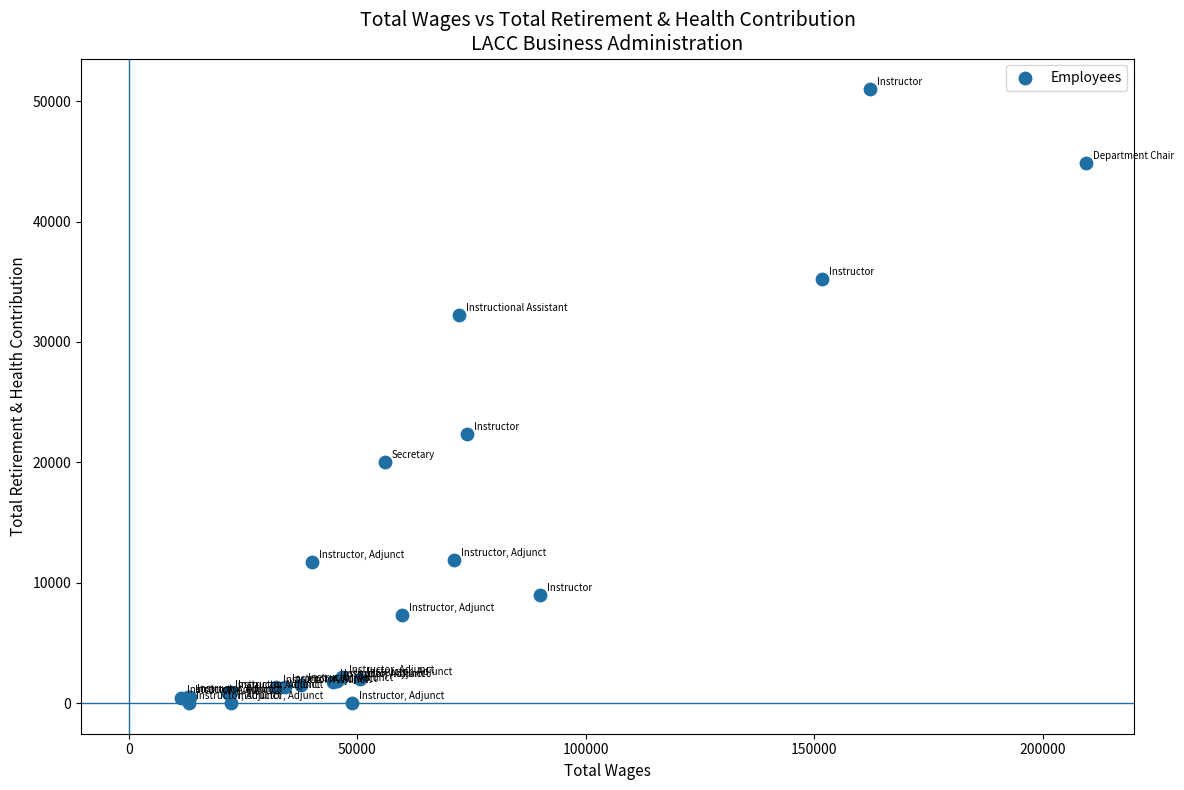

What Y value in the scatter plot is closest to 25500?

22354